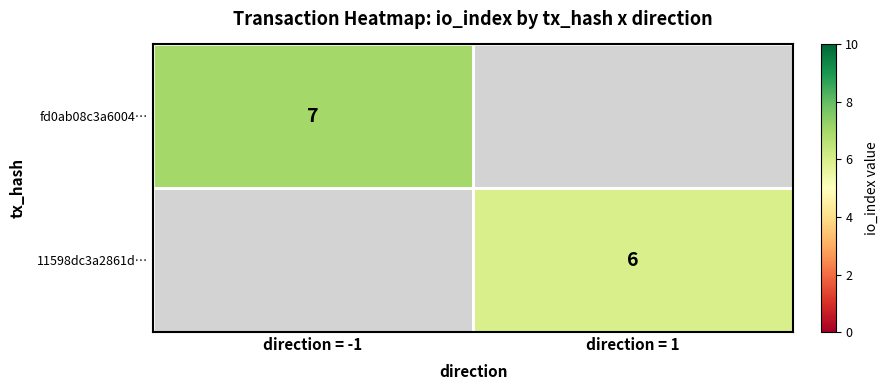

What is the greatest value displayed?

7.0